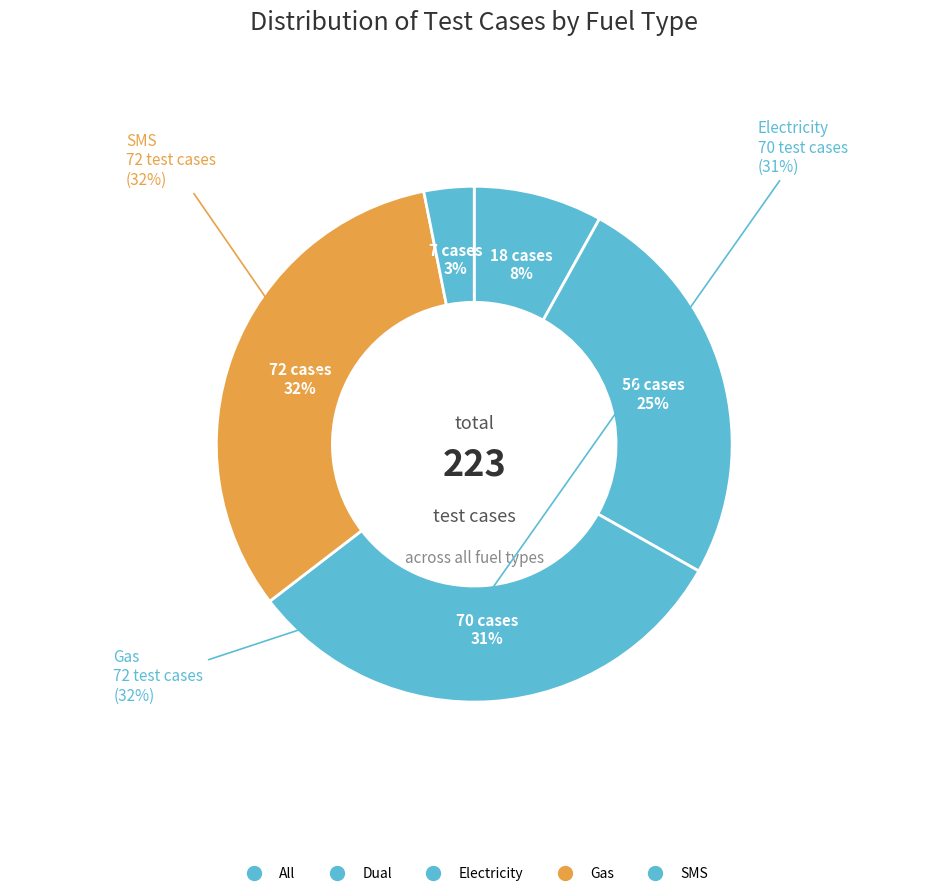

The All slice represents 8% of the pie. True or false?

True